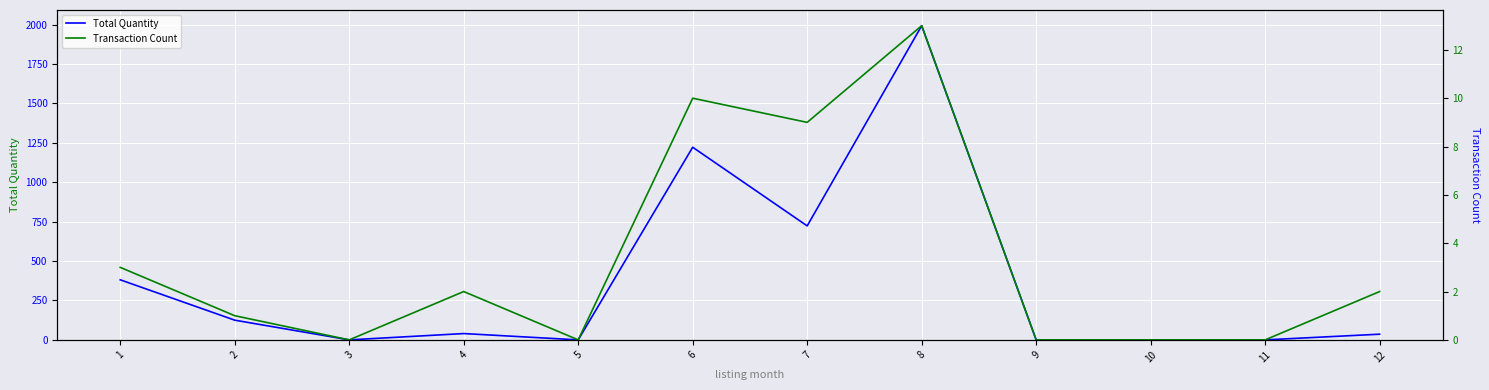

True or false: Total Quantity has more than 0 points higher than both neighbors.

True